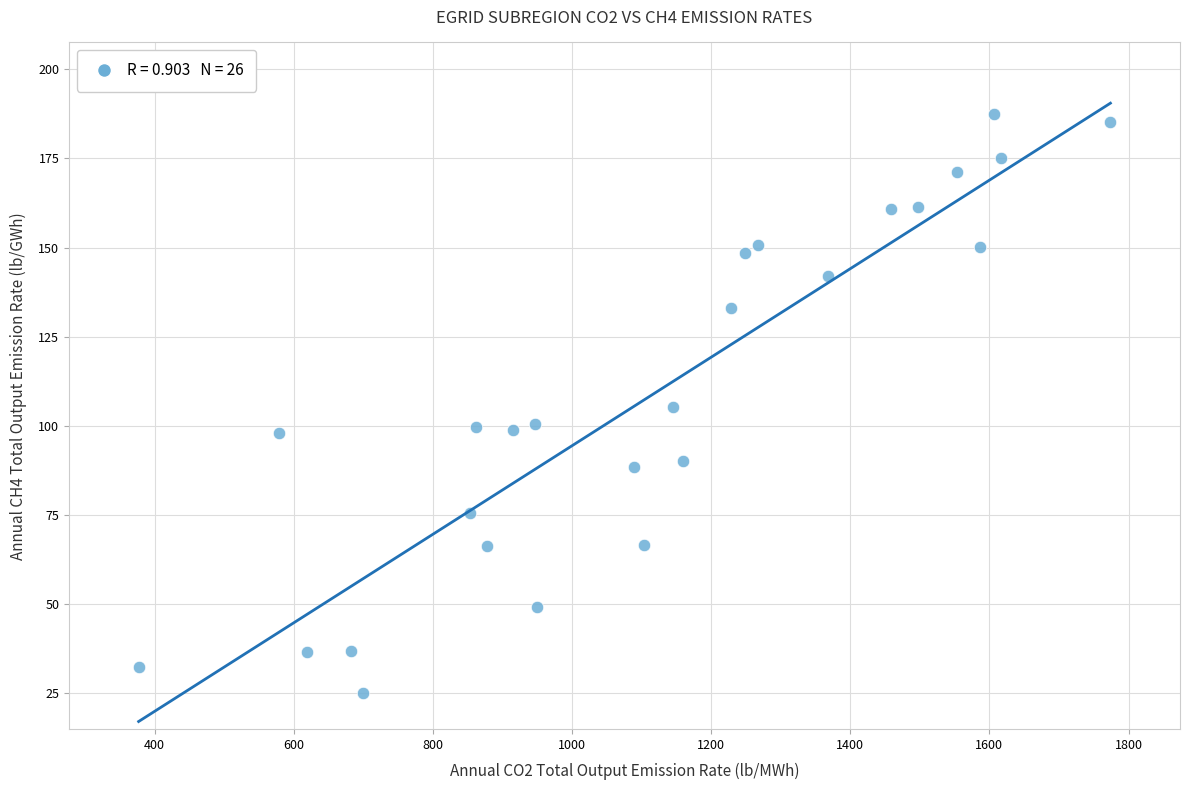

What is the range of X values (max minus min)?

1396.8